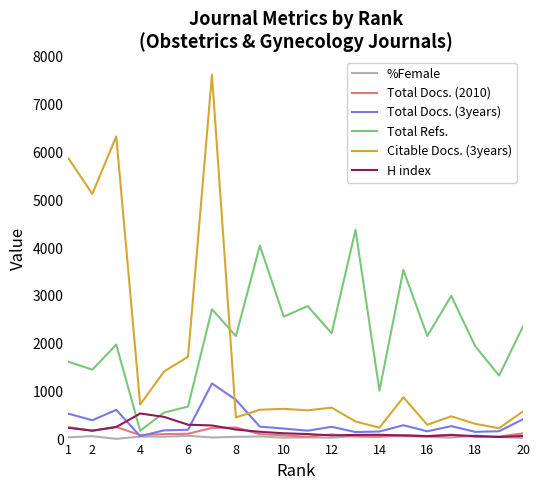

Which series has the largest total across all categories?

Total Refs.